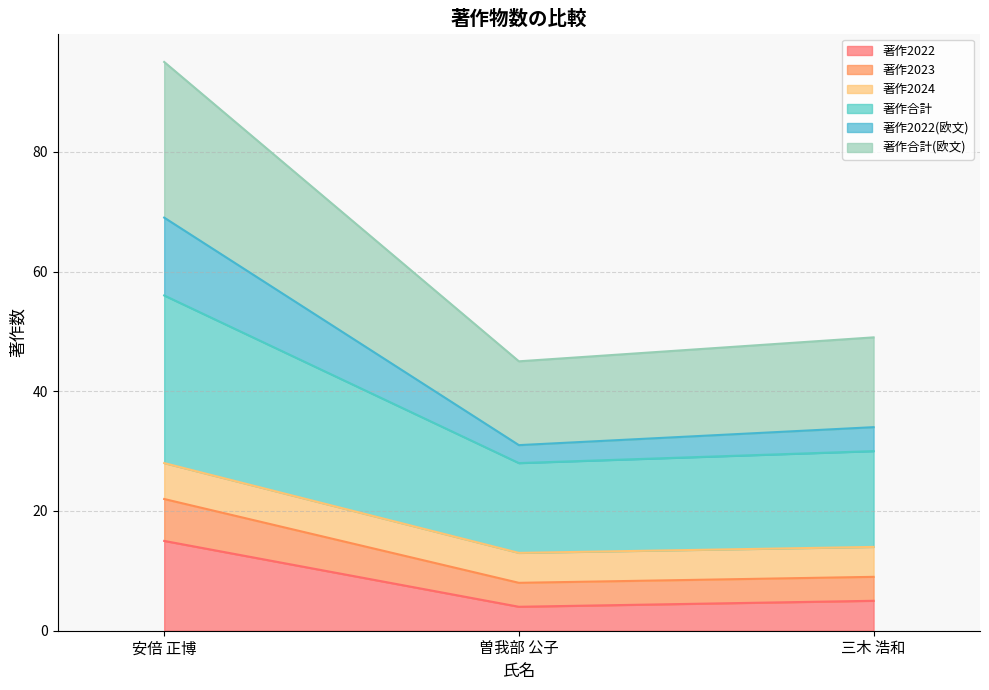

What are all the series names shown in the legend?

著作2022, 著作2023, 著作2024, 著作合計, 著作2022(欧文), 著作合計(欧文)